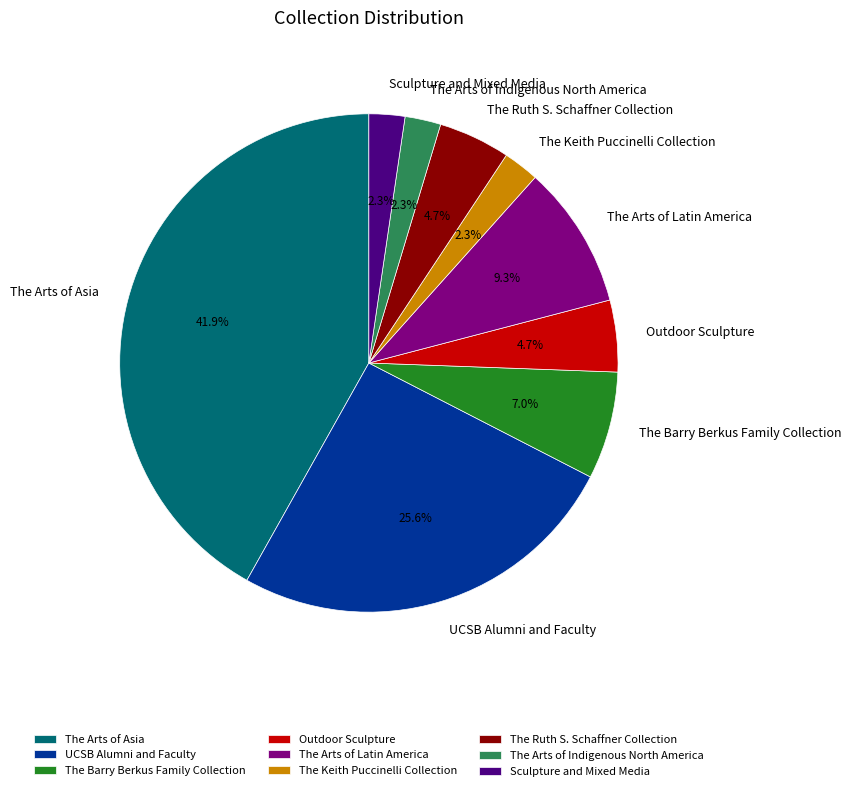

Approximately how many times larger is the value at Outdoor Sculpture compared to The Barry Berkus Family Collection?

0.7